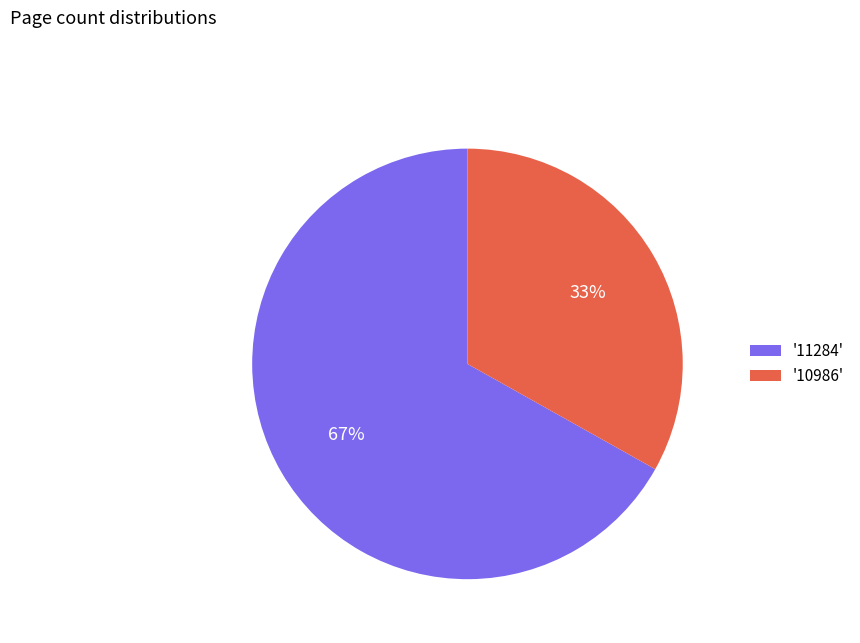

Is there any slice that represents more than half of the pie?

Yes